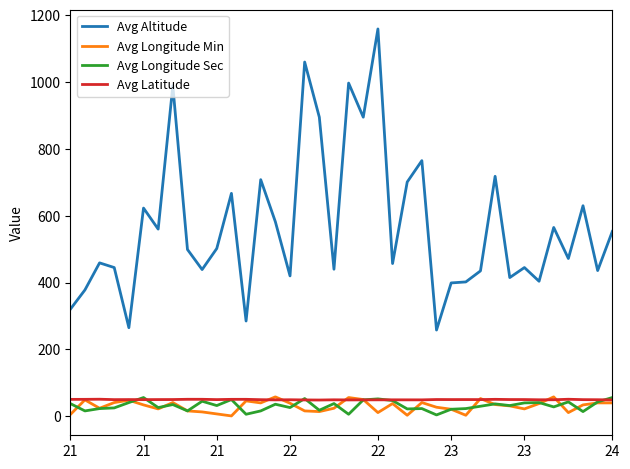

True or false: Avg Longitude Min and Avg Altitude intersect in this chart.

False